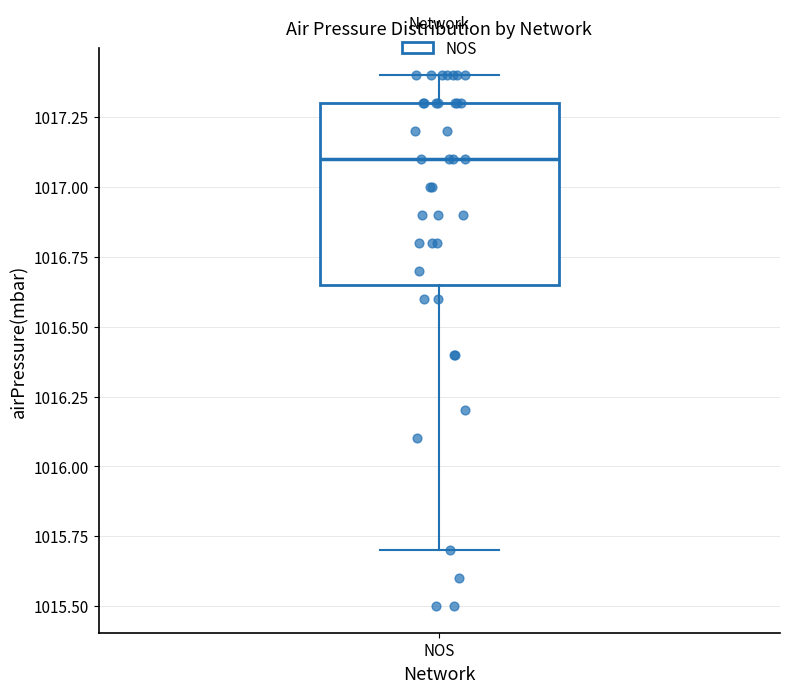

Where does the median line of the box for NOS sit on the y-axis? The values are not printed on the chart, so give them approximately, as read against the axis.

1017.10